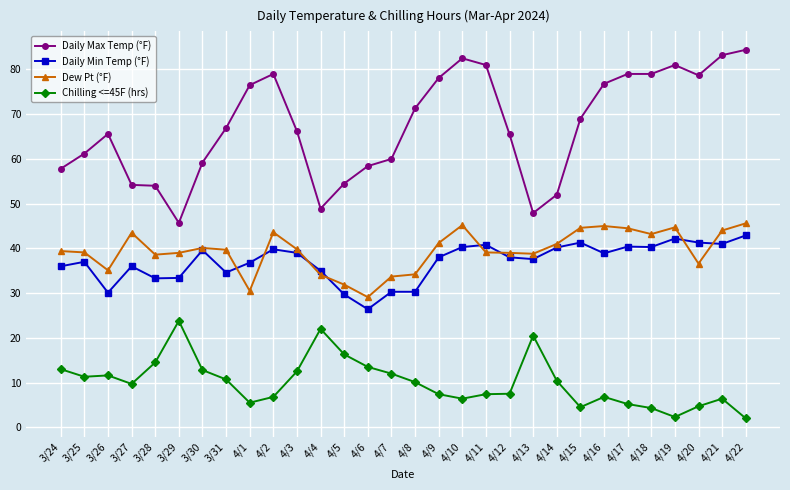

What is the difference between the second highest and second lowest values in the Chilling <=45F (hrs) series?

19.7